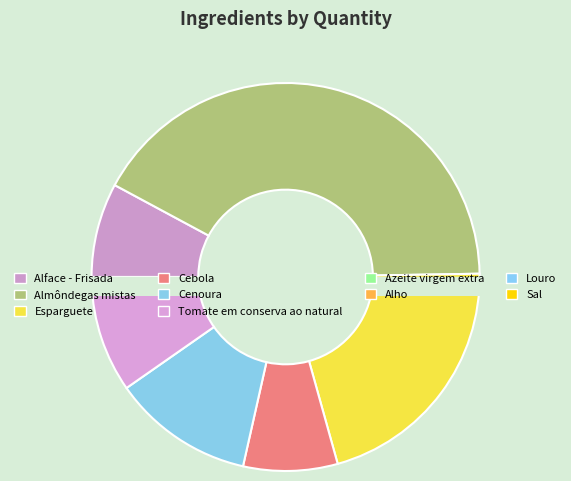

What percentage is the Cebola slice, to the nearest percent?

8%